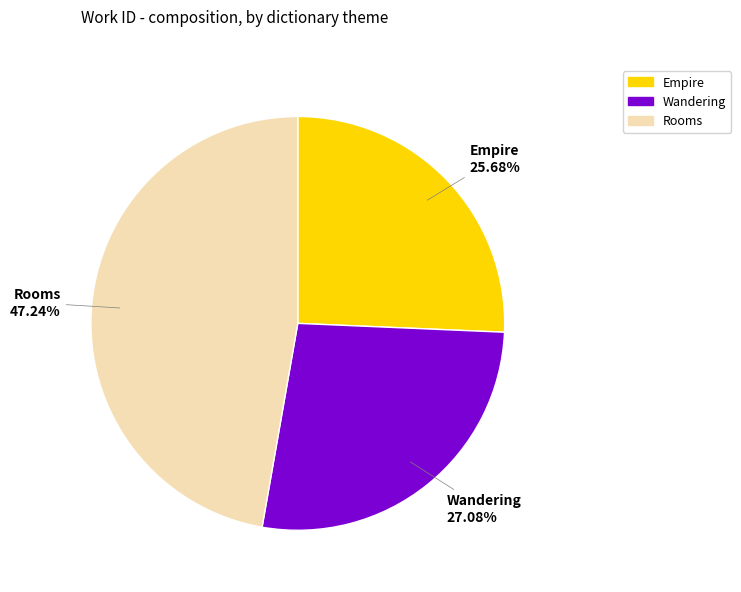

Is there a majority slice in this chart?

No